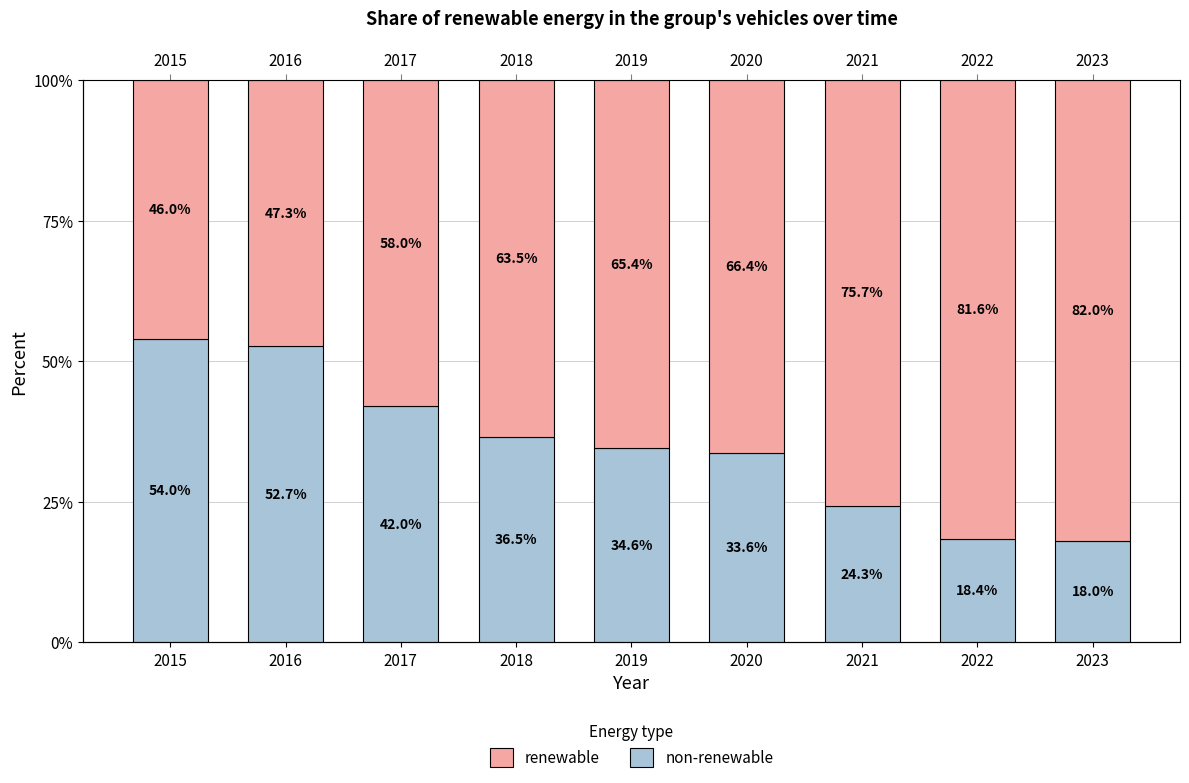

What is the lowest value of the non-renewable series?

18.0